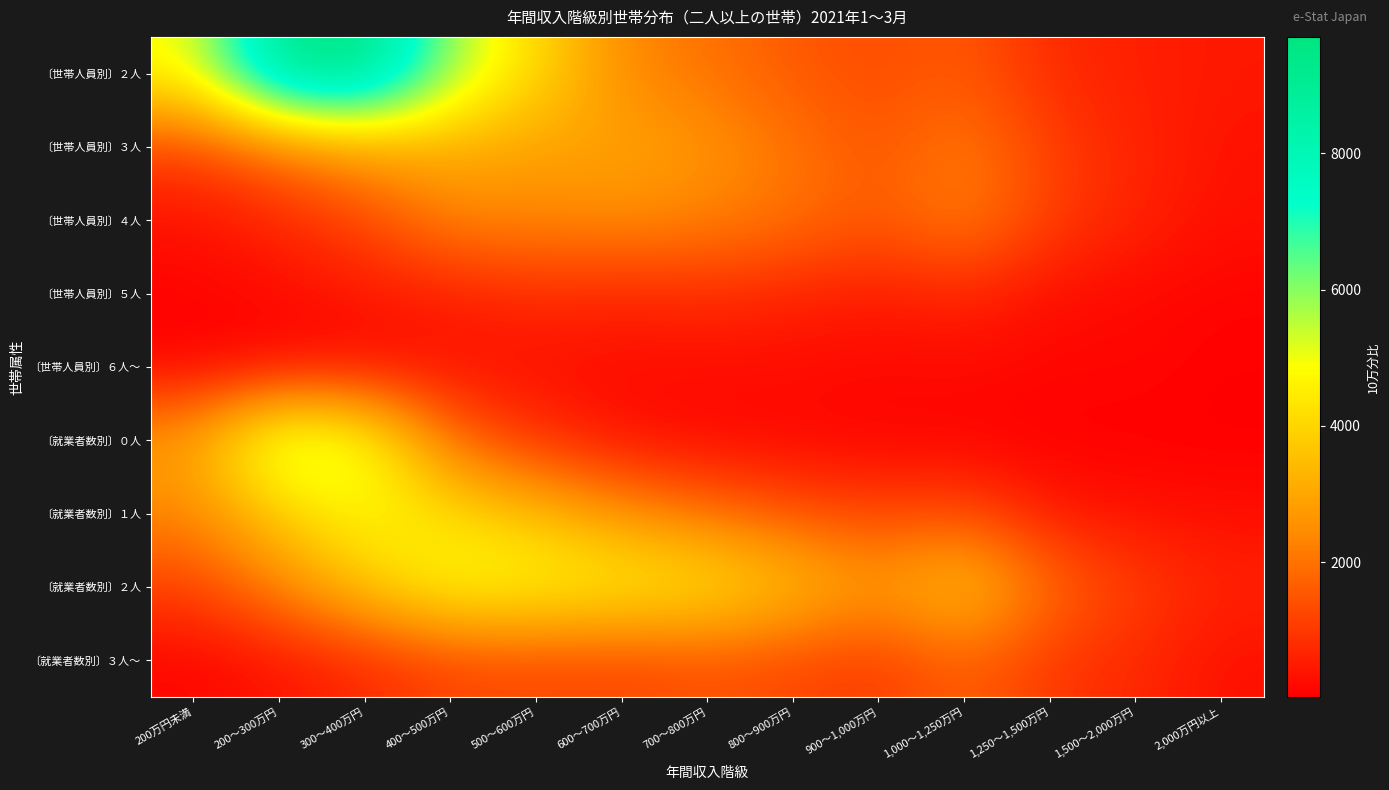

Between 900～1,000万円 and 800～900万円, which is larger?

800～900万円